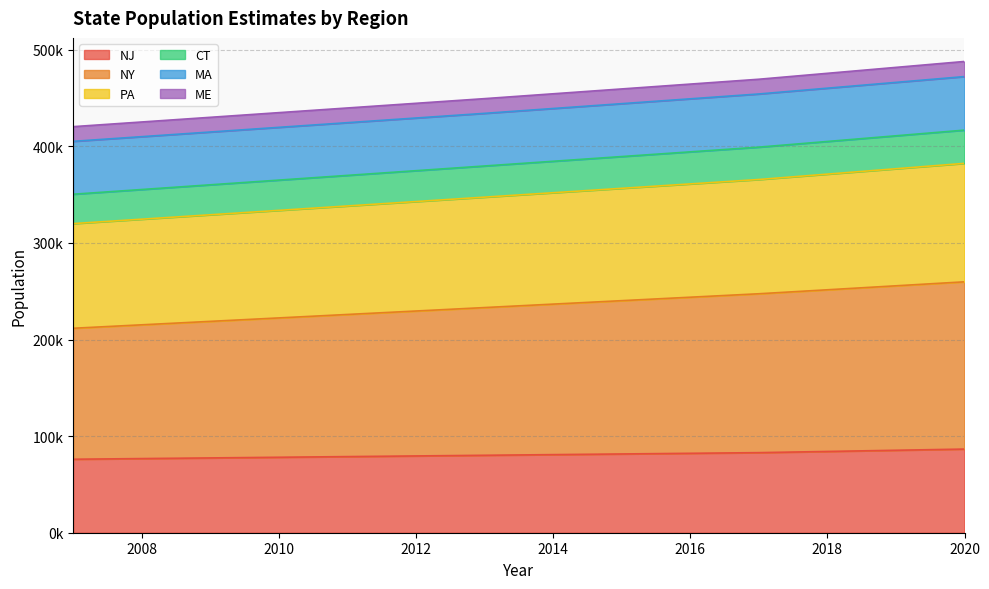

True or false: NJ and NY cross at least once.

False